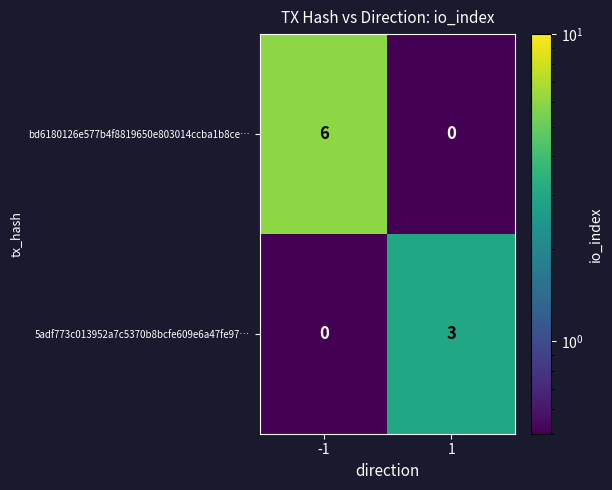

What is the highest value of the bd6180126e577b4f8819650e803014ccba1b8ce… series?

6